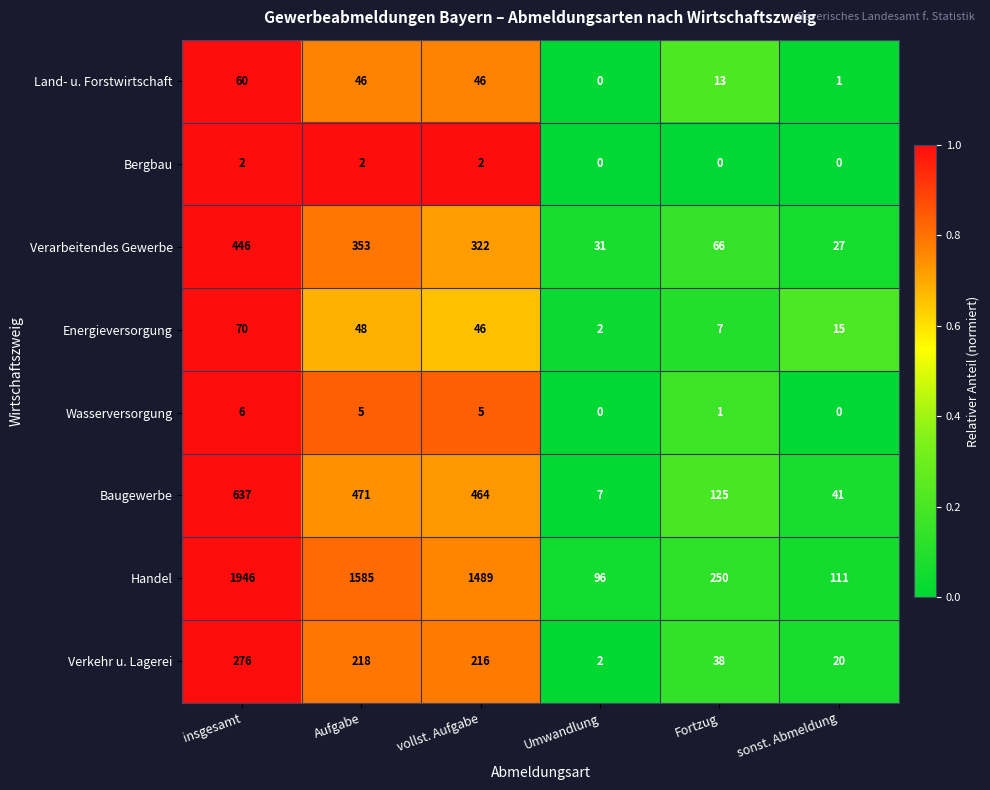

Which series has the largest total across all categories?

Handel